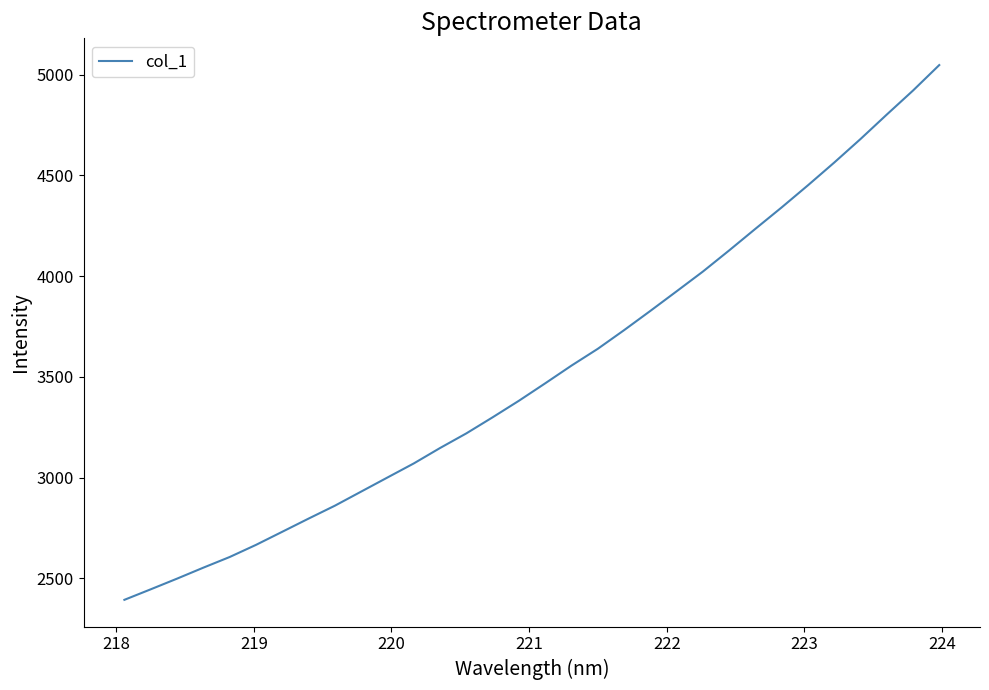

What is the difference between the maximum and minimum values?

2654.0